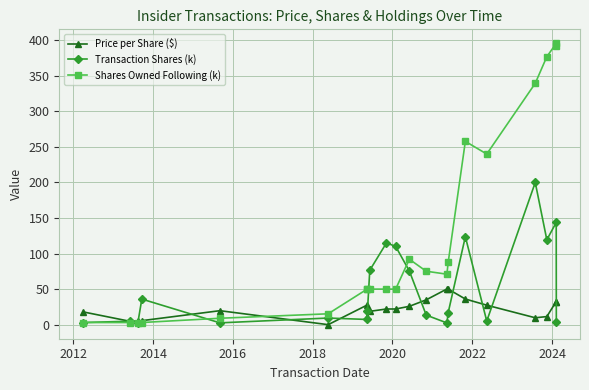

Rank the series by their maximum value, from highest to lowest.

Shares Owned Following (k), Transaction Shares (k), Price per Share ($)